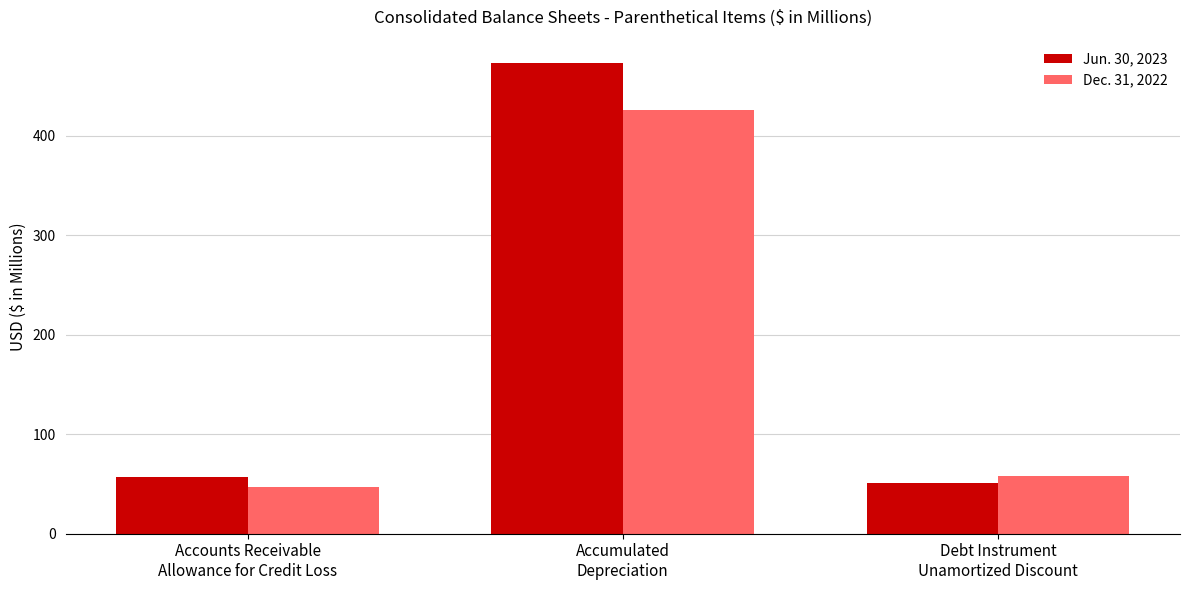

At which category does the chart reach its peak across all series?

Accumulated
Depreciation